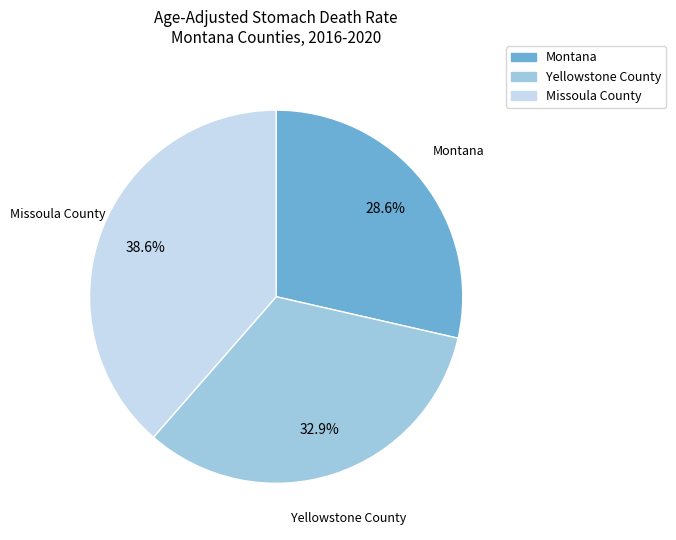

Approximately how many times larger is the value at Montana compared to Yellowstone County?

0.9